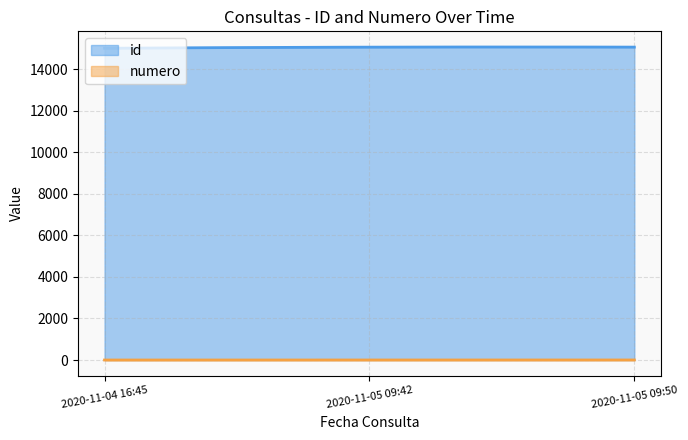

The id series shows 15056 at 2020-11-05 09:42. True or false?

True